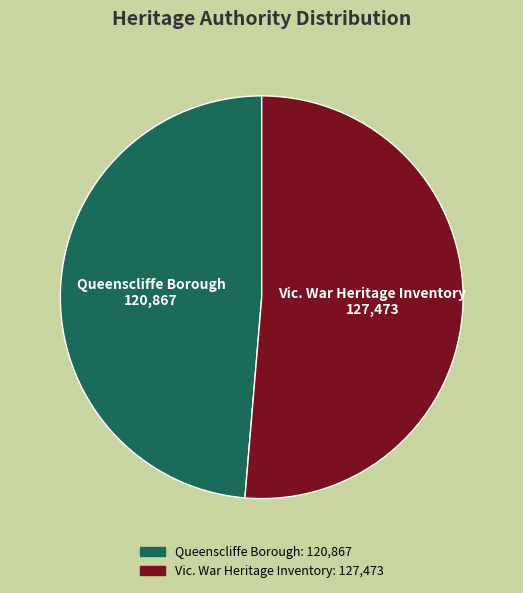

What is the ratio of the value at Vic. War Heritage Inventory to the value at Queenscliffe Borough?

1.1